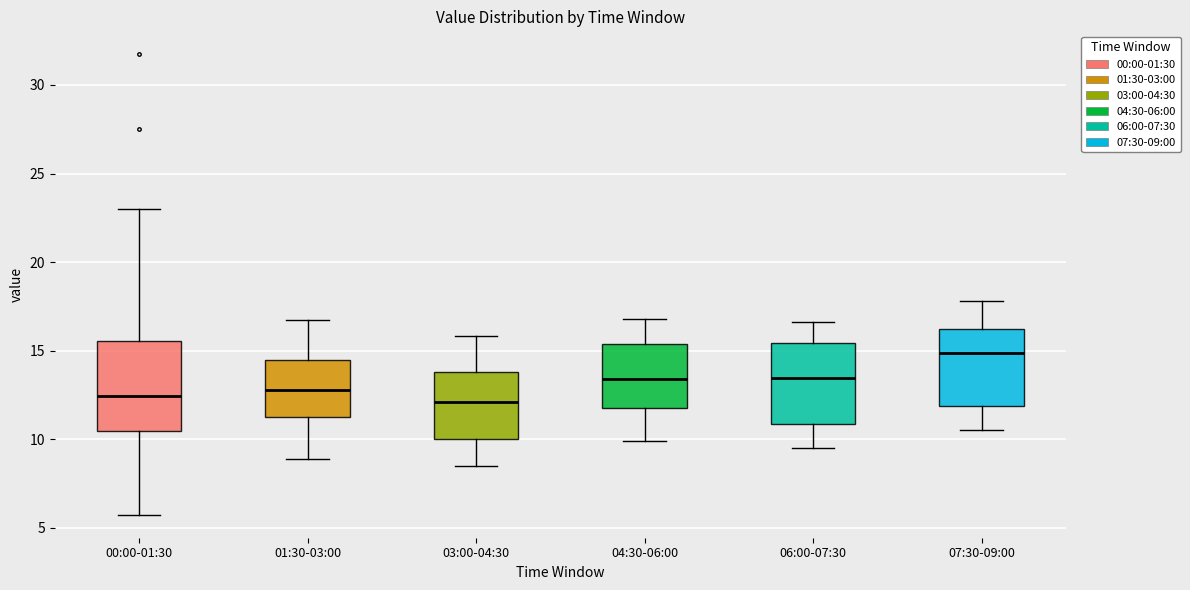

Reading left to right, transcribe this box plot: for each box, give where its median line is, the range the box spans, and where its two whiskers end, as read against the y-axis. The values are not printed on the chart, so give them approximately, as read against the axis.

00:00-01:30: median 12.5, box 10.5 to 15.5, whiskers 5.5 to 23.0
01:30-03:00: median 13.0, box 11.5 to 14.5, whiskers 9.0 to 16.5
03:00-04:30: median 12.0, box 10.0 to 14.0, whiskers 8.5 to 16.0
04:30-06:00: median 13.5, box 12.0 to 15.5, whiskers 10.0 to 17.0
06:00-07:30: median 13.5, box 11.0 to 15.5, whiskers 9.5 to 16.5
07:30-09:00: median 15.0, box 12.0 to 16.0, whiskers 10.5 to 18.0